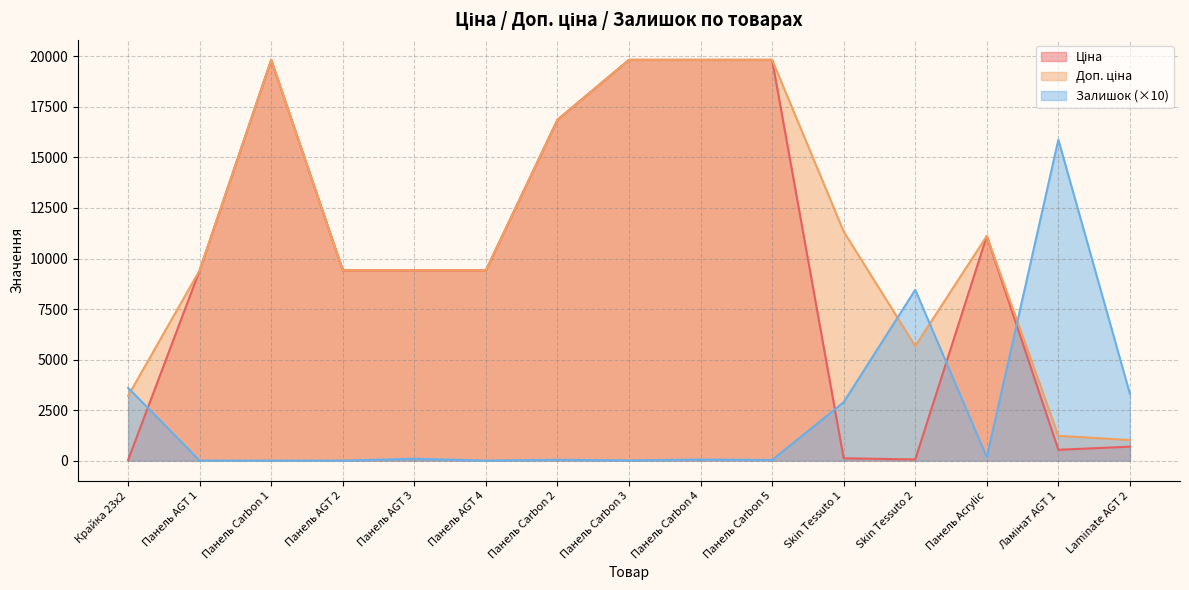

How many lines are shown in the chart?

3